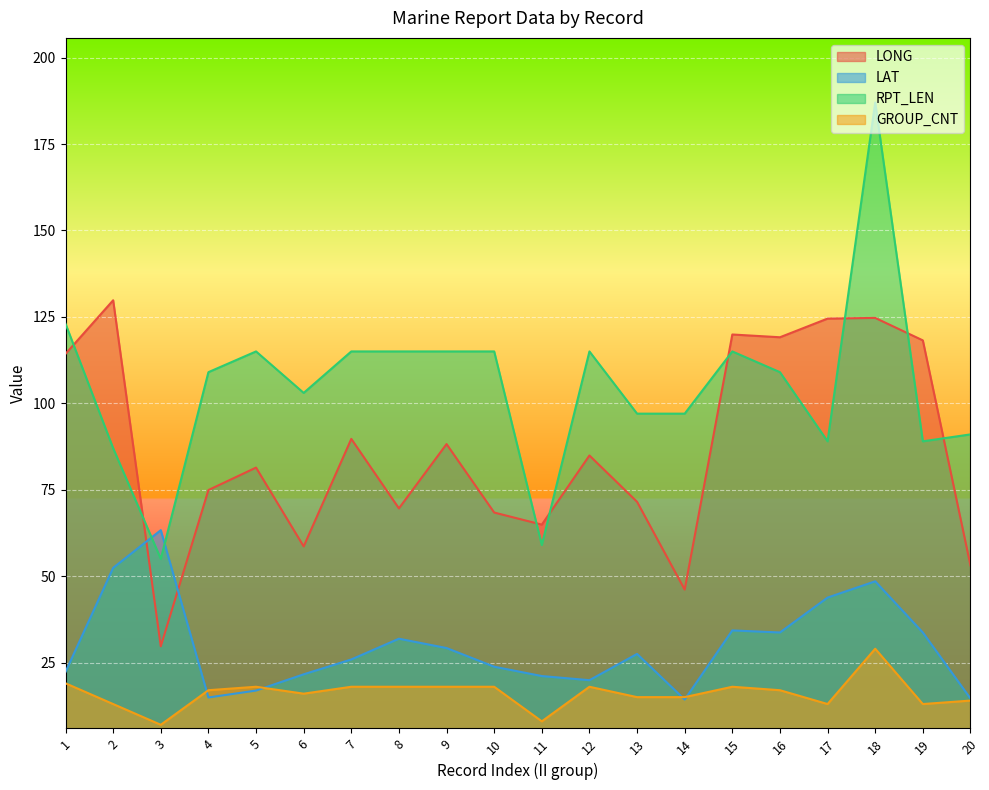

True or false: LONG has more than 2 interior local peaks.

True